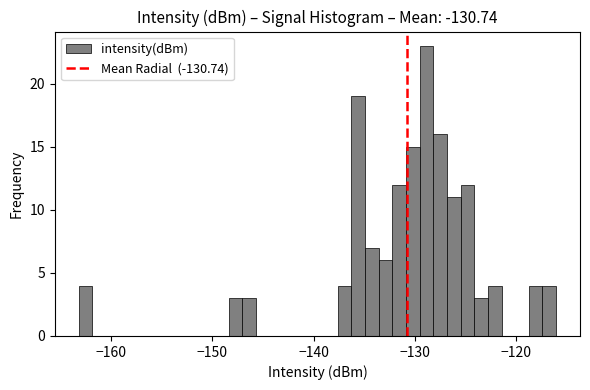

Around what value on the x-axis is the tallest bar? Give the approximate position of its centre, as read against the axis.

-129